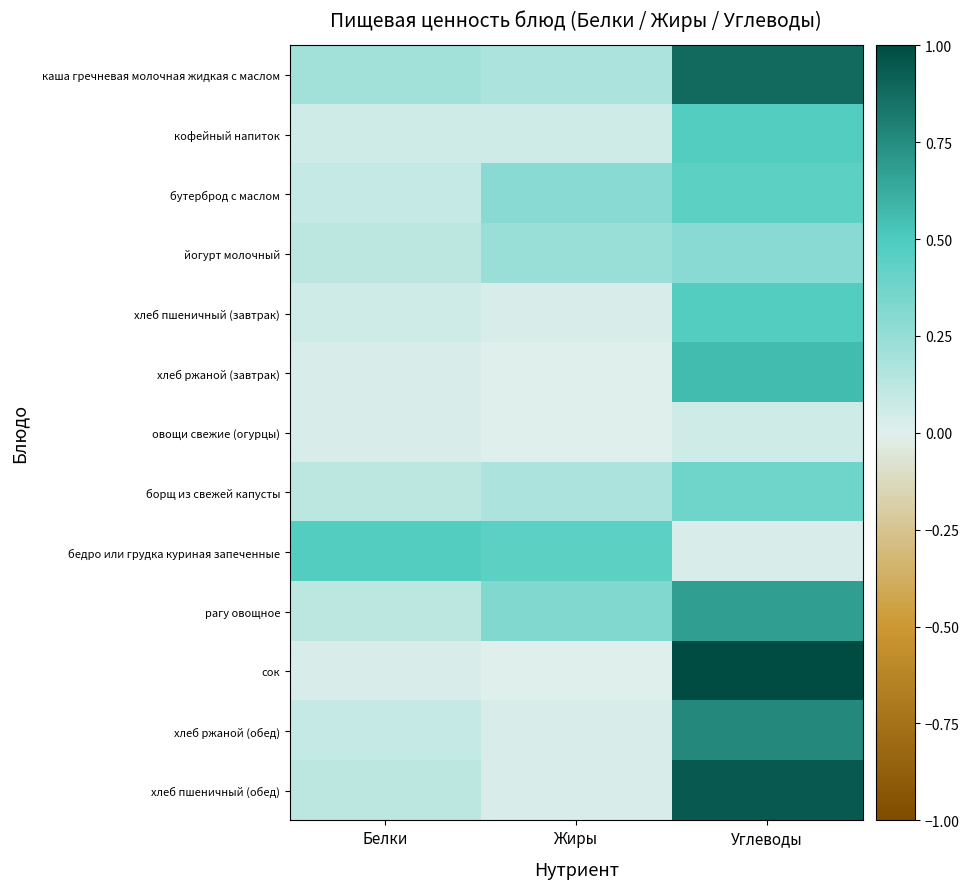

Reading left to right, extract all data points from this chart.

каша гречневая молочная жидкая с маслом: Белки=0.2	Жиры=0.2	Углеводы=0.9
кофейный напиток: Белки=0.1	Жиры=0.1	Углеводы=0.5
бутерброд с маслом: Белки=0.1	Жиры=0.3	Углеводы=0.4
йогурт молочный: Белки=0.1	Жиры=0.2	Углеводы=0.3
хлеб пшеничный (завтрак): Белки=0.1	Жиры=0.0	Углеводы=0.5
хлеб ржаной (завтрак): Белки=0.0	Жиры=0.0	Углеводы=0.6
овощи свежие (огурцы): Белки=0.0	Жиры=0.0	Углеводы=0.1
борщ из свежей капусты: Белки=0.1	Жиры=0.2	Углеводы=0.4
бедро или грудка куриная запеченные: Белки=0.5	Жиры=0.4	Углеводы=0.0
рагу овощное: Белки=0.1	Жиры=0.3	Углеводы=0.7
сок: Белки=0.0	Жиры=0.0	Углеводы=1.0
хлеб ржаной (обед): Белки=0.1	Жиры=0.0	Углеводы=0.8
хлеб пшеничный (обед): Белки=0.1	Жиры=0.0	Углеводы=0.9